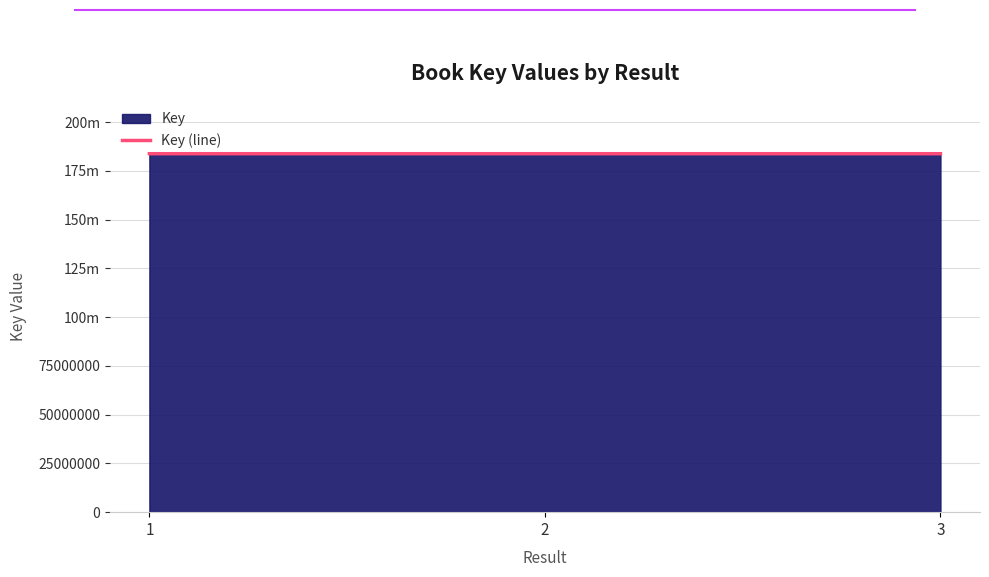

Count the number of data series in this chart.

1